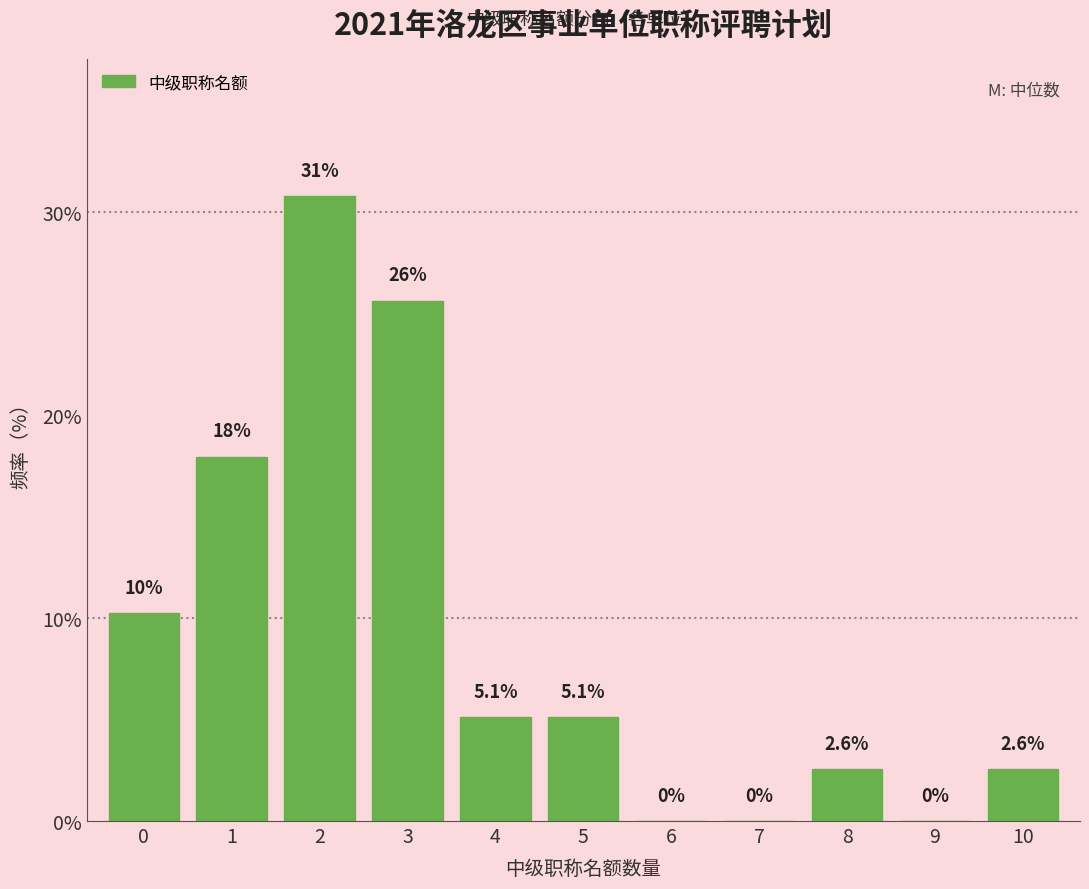

Reading left to right, list all the values displayed in this chart.

0=10.3	1=17.9	2=30.8	3=25.6	4=5.1	5=5.1	6=0.0	7=0.0	8=2.6	9=0.0	10=2.6